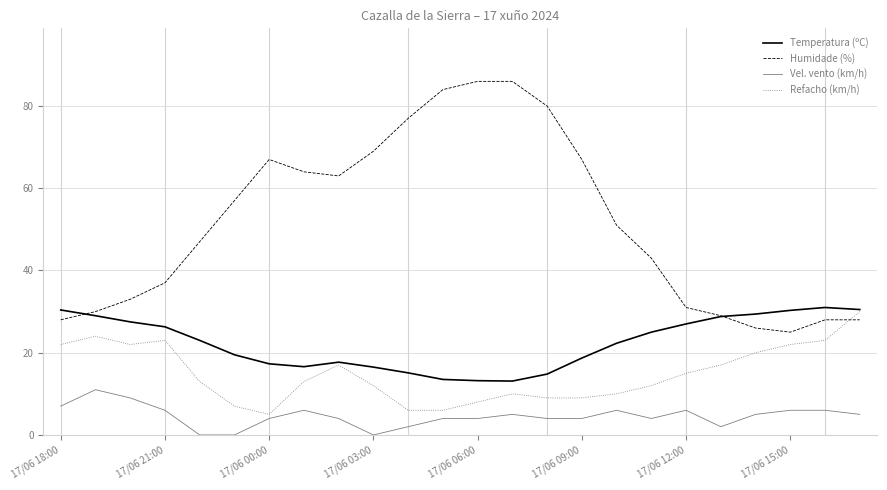

Rank the series by their average value, from highest to lowest.

Humidade (%), Temperatura (ºC), Refacho (km/h), Vel. vento (km/h)